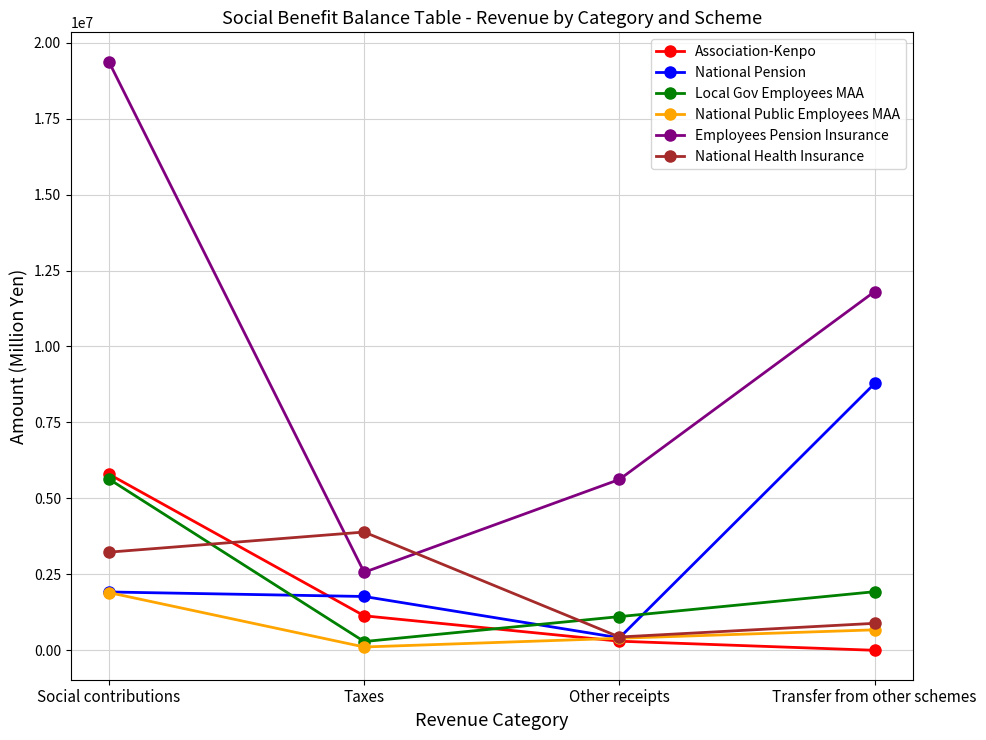

What is the value of the National Pension point at the 3rd from the left?

411508.7